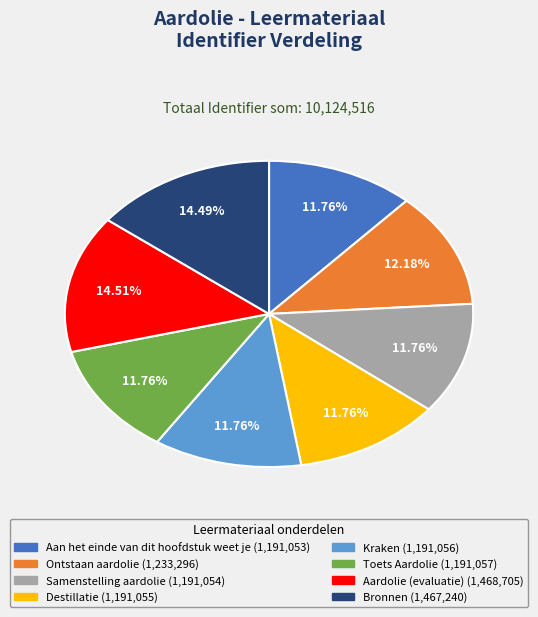

Is it true that Aan het einde van dit hoofdstuk weet je is 18% of the pie?

False